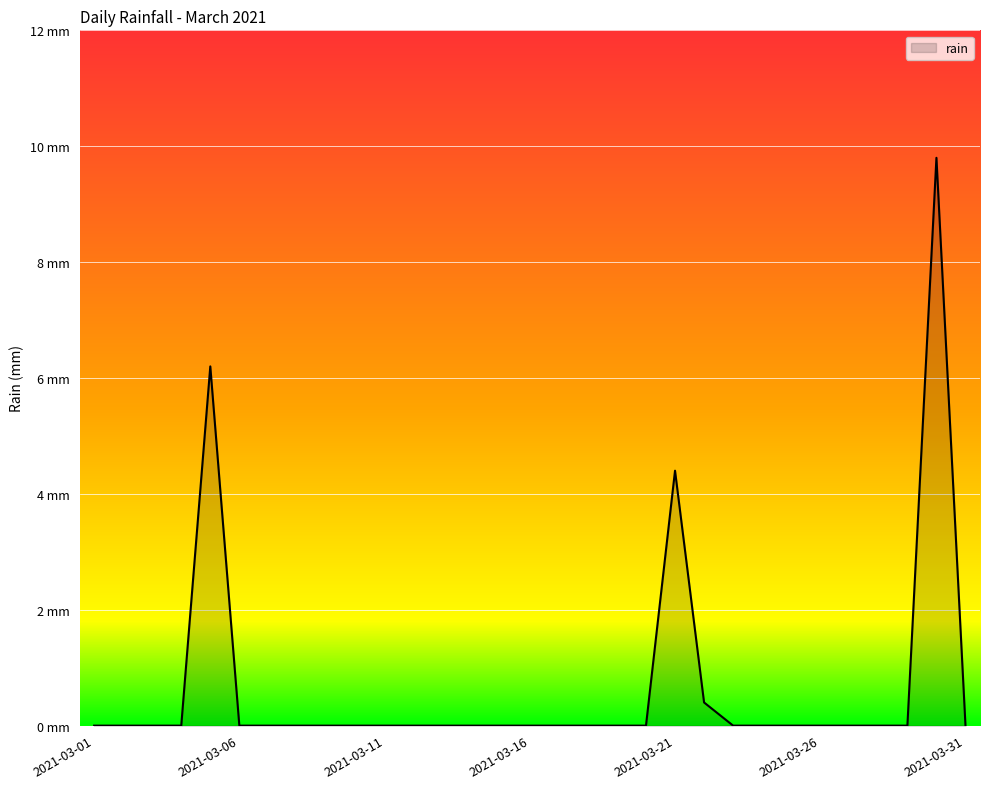

True or false: there are more than 1 points higher than both neighbors.

True